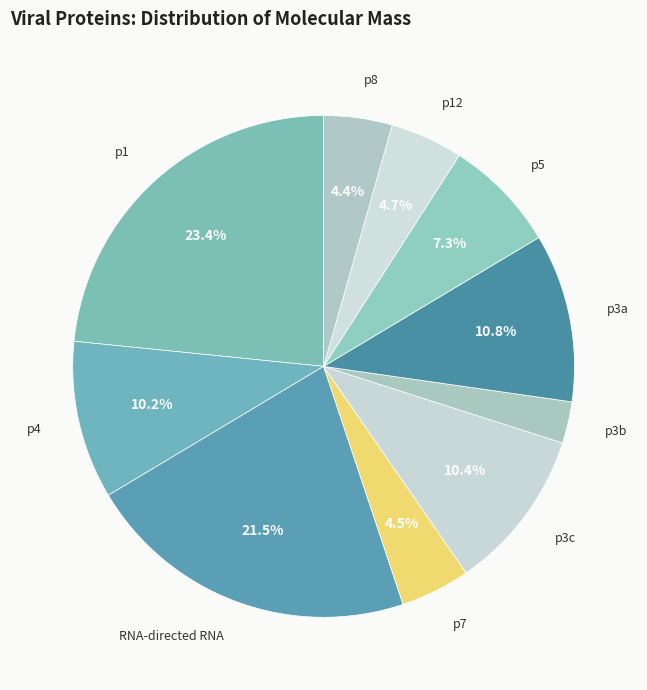

To the nearest percent, what is the difference between the p3a and p12 slice percentages?

6%